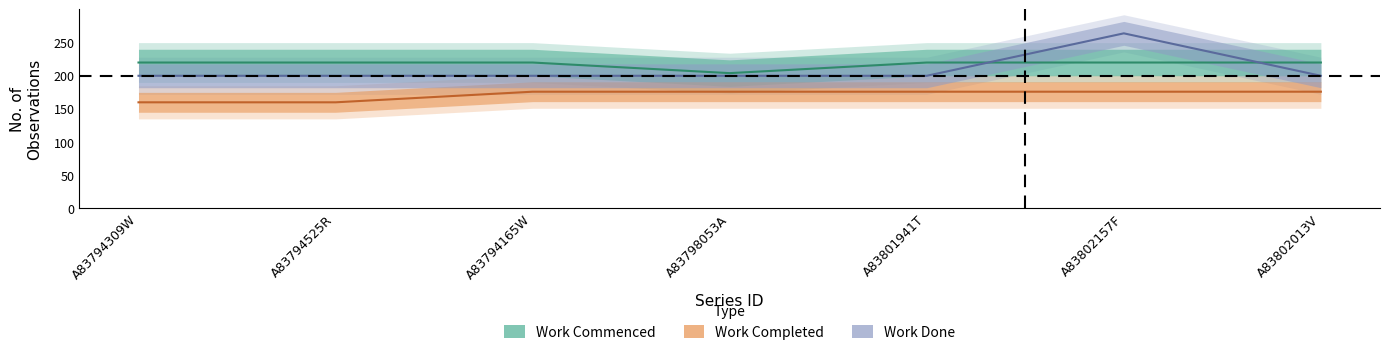

Reading left to right, what are all the values shown in this chart?

Work Commenced - No. Obs.: 220	220	220	204	220	220	220
Work Completed - No. Obs.: 160	160	176	176	176	176	176
Work Done - No. Obs.: 200	200	200	200	200	264	200